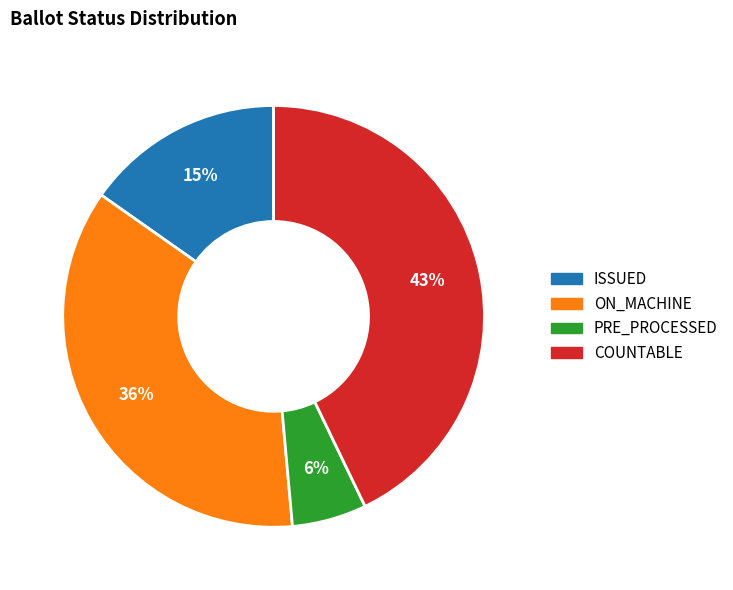

Is there a majority slice in this chart?

No